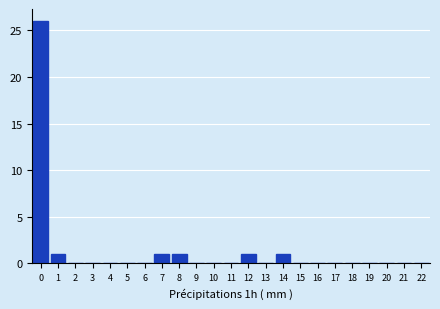

Reading right to left, what are all the values shown in this chart?

22=0	21=0	20=0	19=0	18=0	17=0	16=0	15=0	14=1	13=0	12=1	11=0	10=0	9=0	8=1	7=1	6=0	5=0	4=0	3=0	2=0	1=1	0=26